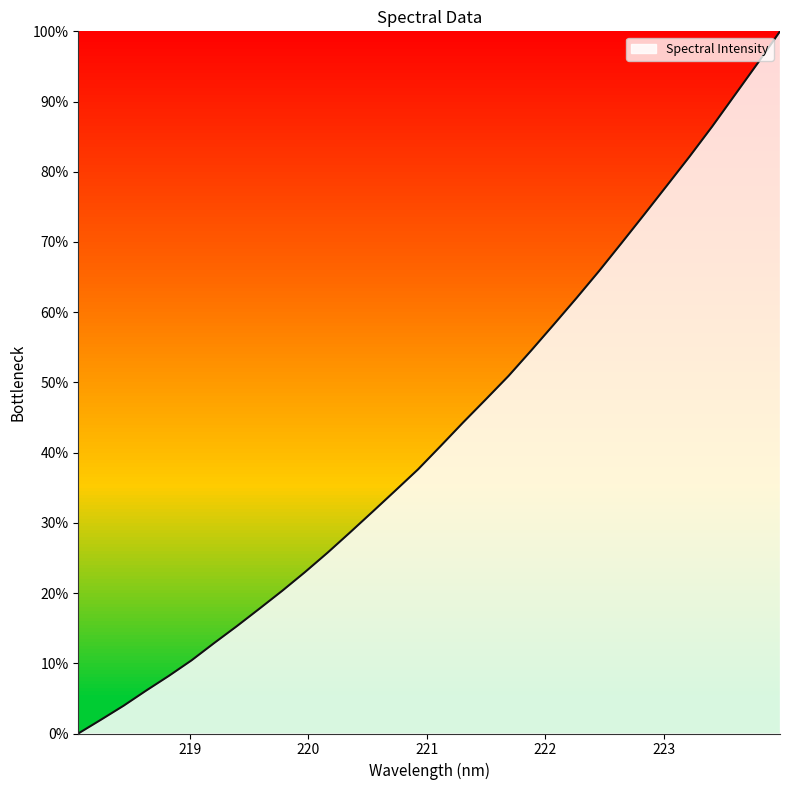

How many lines are shown in the chart?

1